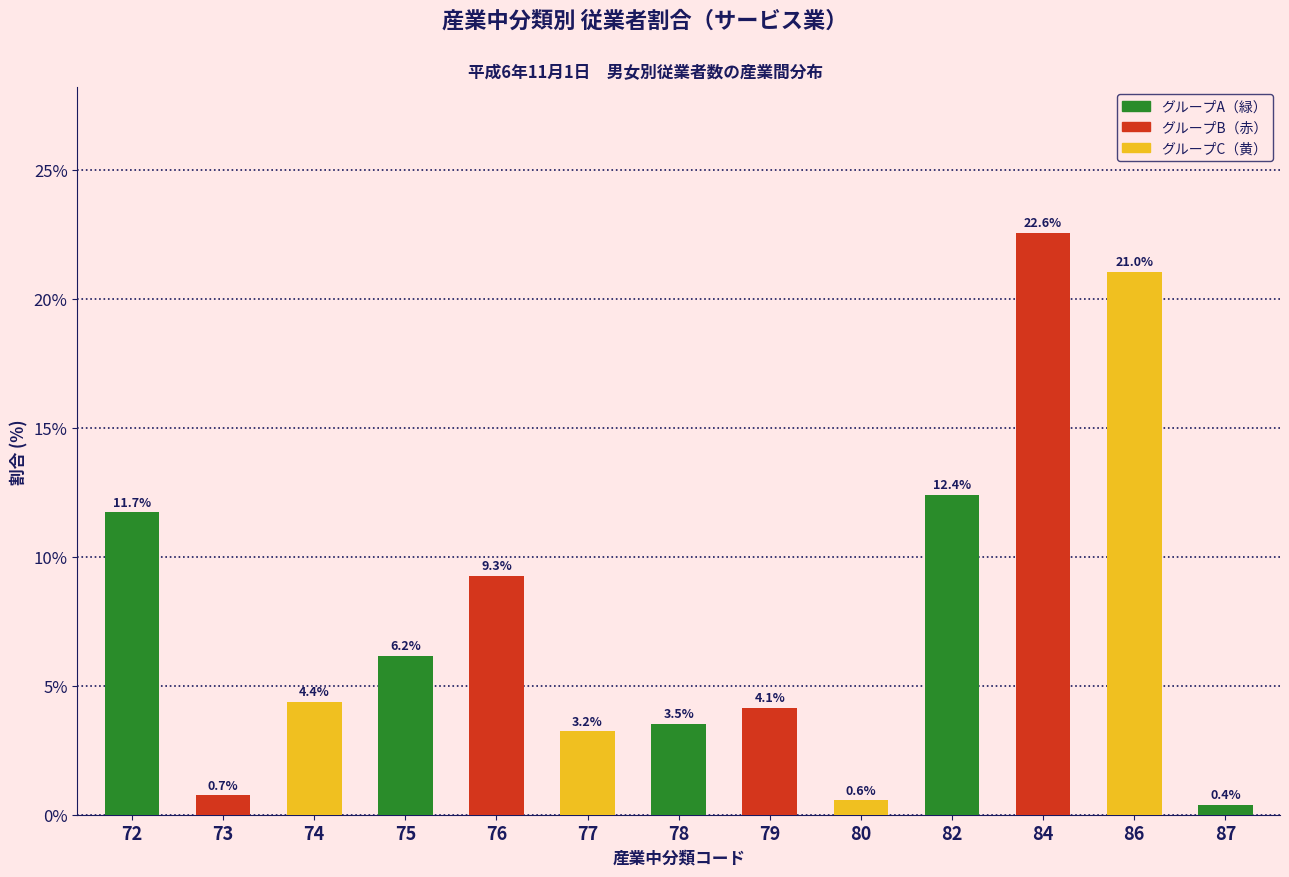

Reading left to right, list all the values displayed in this chart.

72=11.7	73=0.7	74=4.4	75=6.2	76=9.3	77=3.2	78=3.5	79=4.1	80=0.6	82=12.4	84=22.6	86=21.0	87=0.4